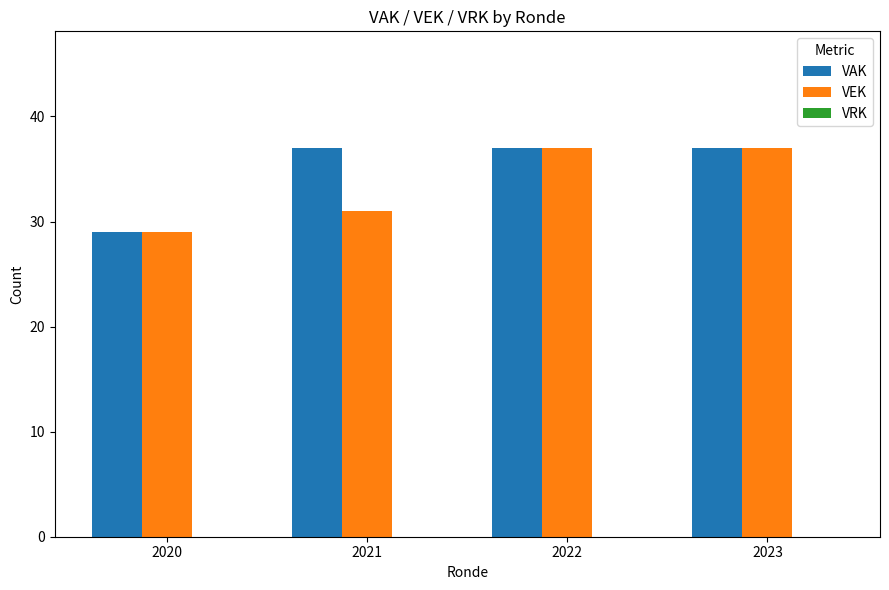

What is the total value across all series at 2023?

74